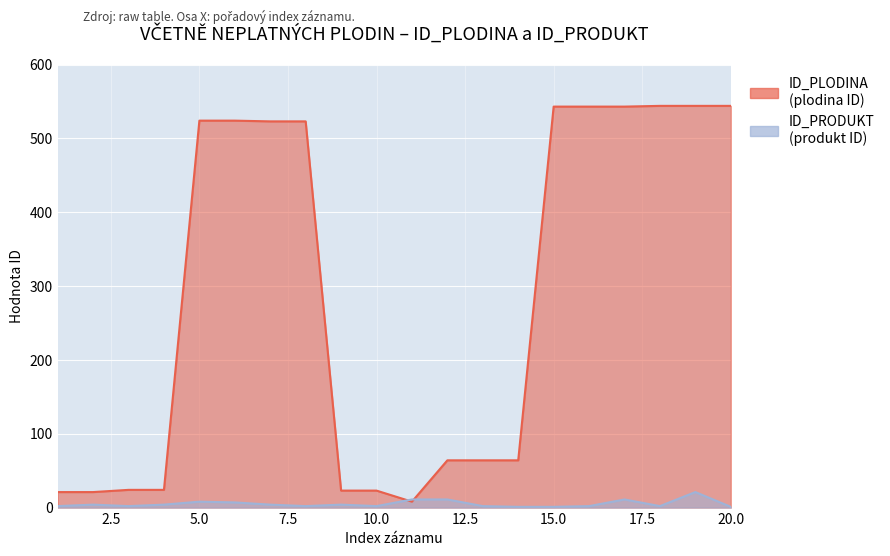

How many data points in ID_PRODUKT are above 4?

6